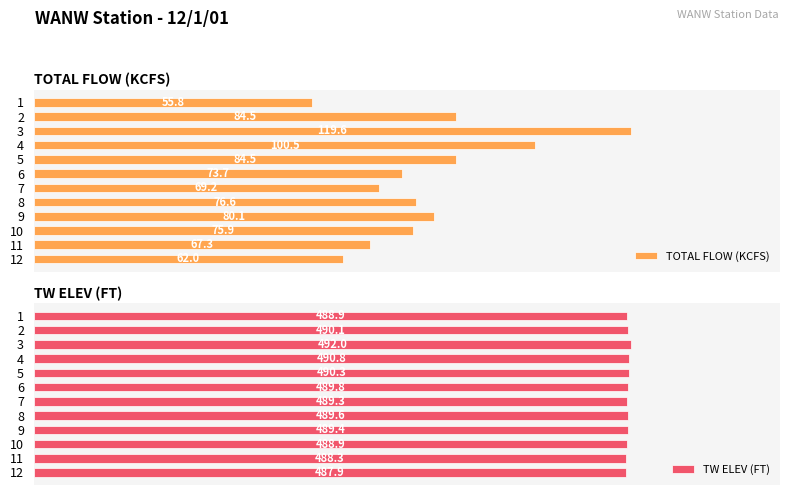

Is the value of TW ELEV (FT) at 2 greater than the value of TOTAL FLOW (KCFS) at 2?

Yes